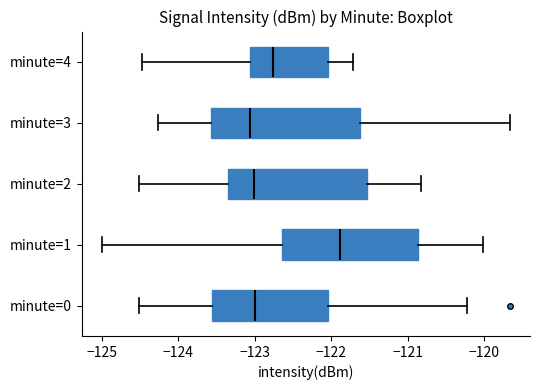

Reading bottom to top, read every box against the x-axis: the position of its median line, the range the box covers, and the ends of its whiskers. The values are not printed on the chart, so give them approximately, as read against the axis.

minute=0: median -123.0, box -123.6 to -122.0, whiskers -124.5 to -120.2
minute=1: median -121.9, box -122.7 to -120.9, whiskers -125.0 to -120.0
minute=2: median -123.0, box -123.3 to -121.5, whiskers -124.5 to -120.8
minute=3: median -123.1, box -123.6 to -121.6, whiskers -124.3 to -119.7
minute=4: median -122.8, box -123.1 to -122.0, whiskers -124.5 to -121.7